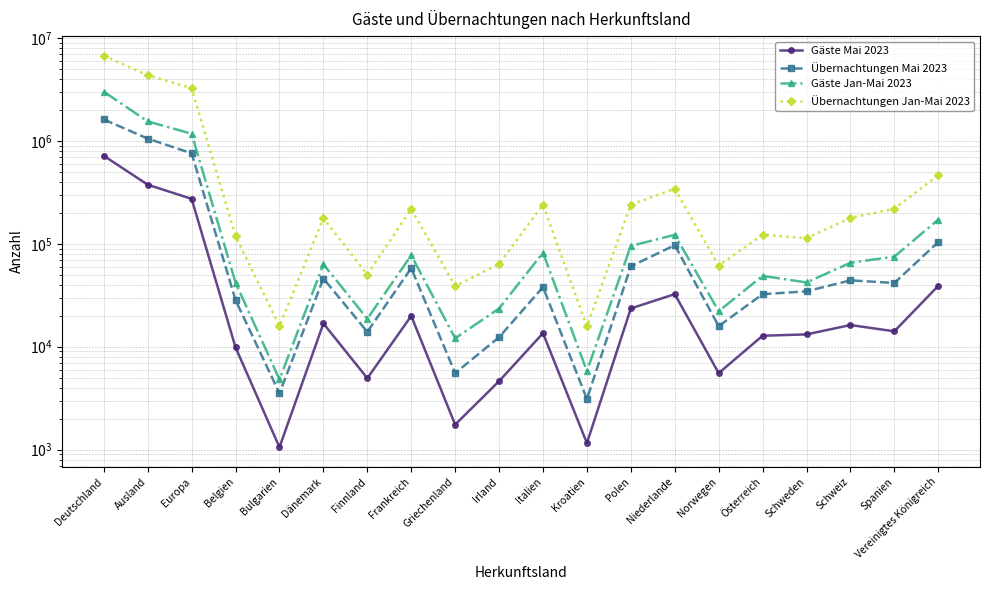

What is the difference between the highest and lowest values at Belgien?

108502